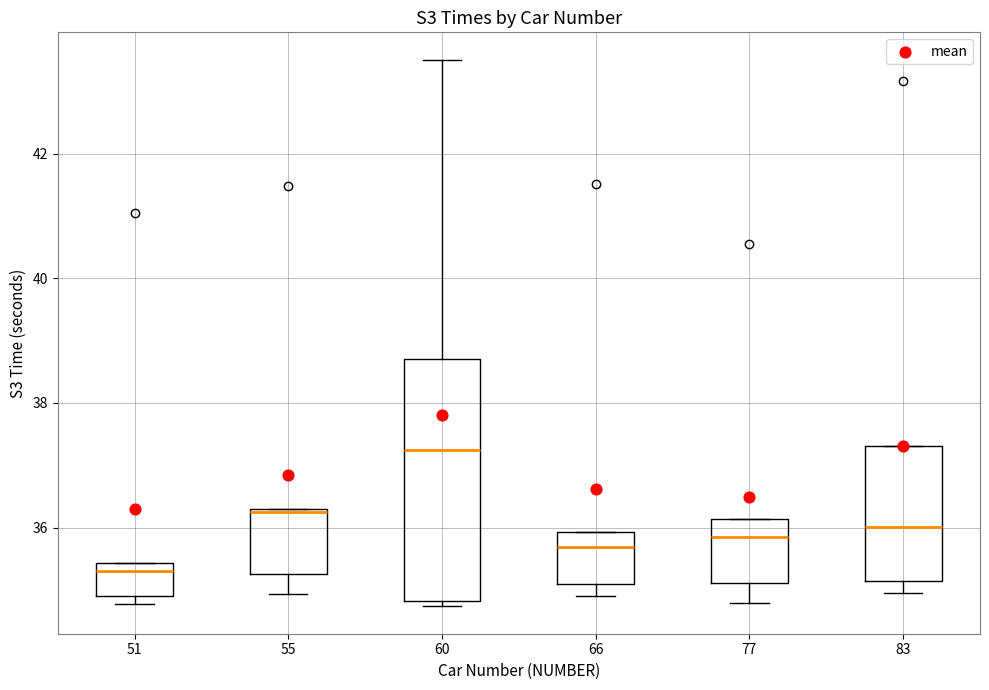

Which box has the highest median line?

60